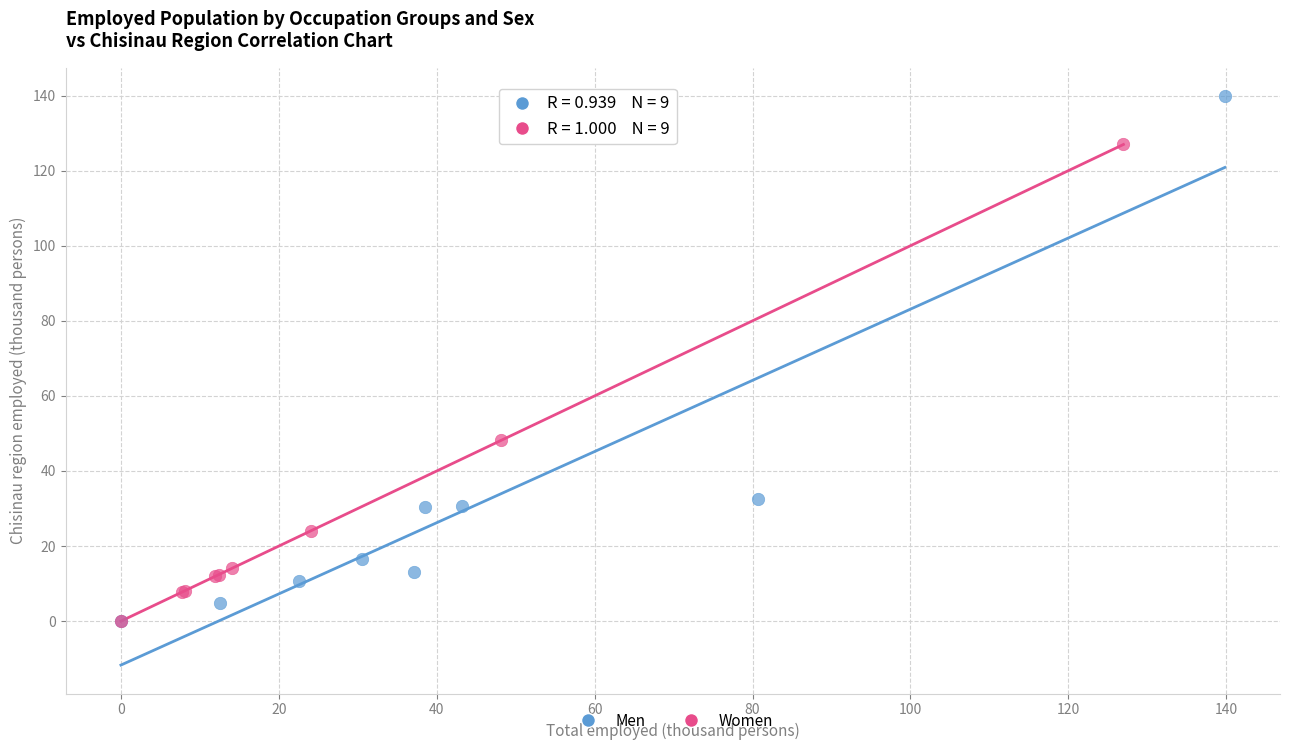

Which series reaches the maximum Y coordinate?

Men